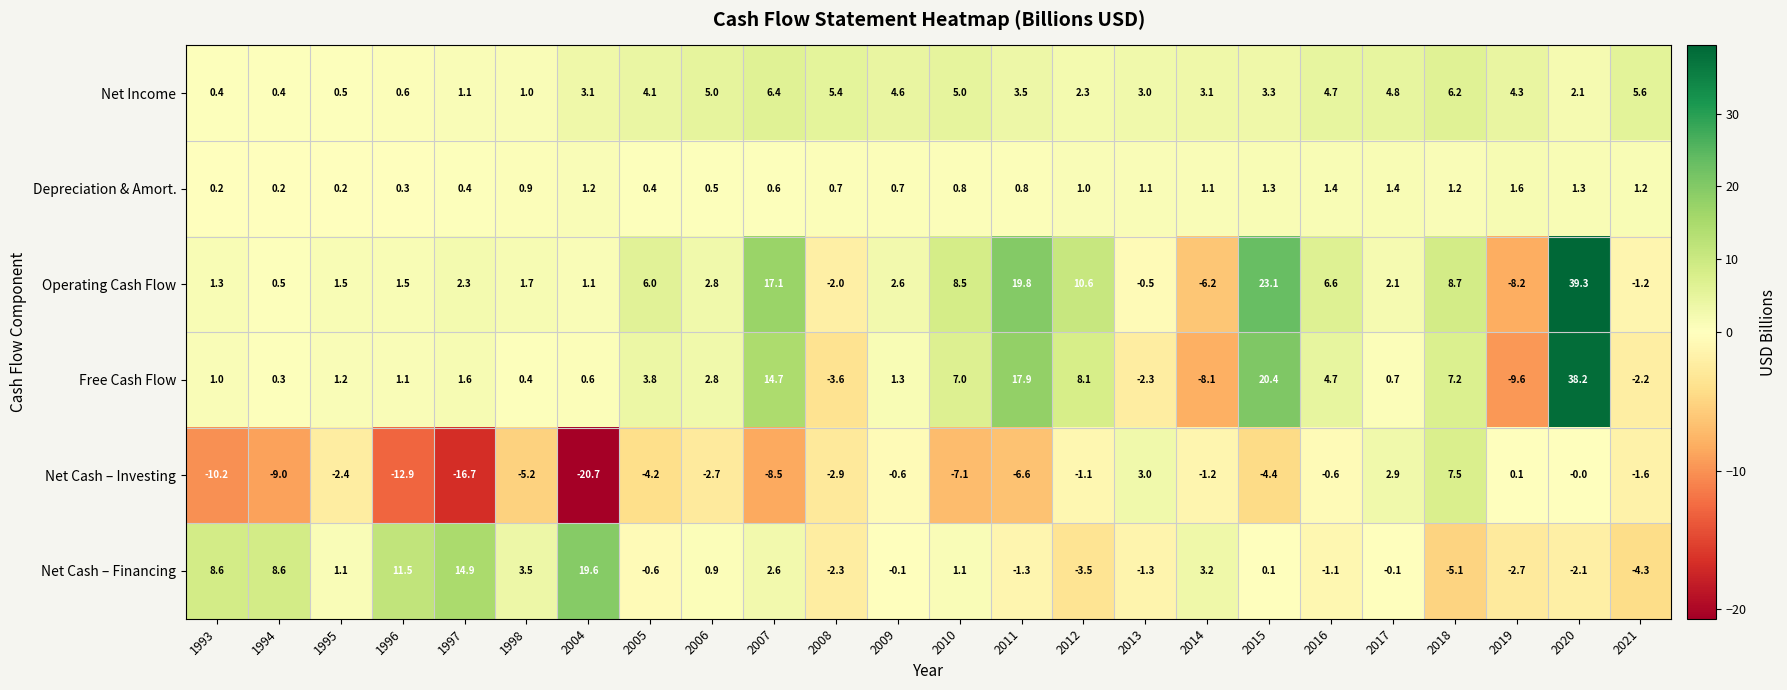

What is the difference between the Free Cash Flow values at 1996 and 2021?

3.3